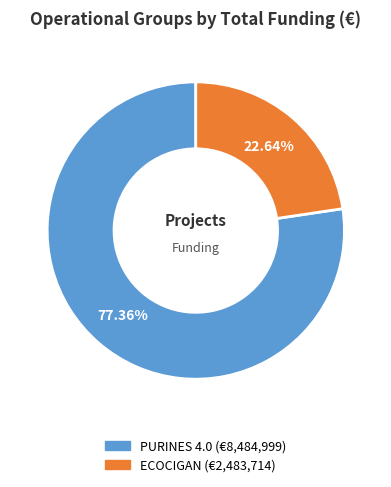

To the nearest percent, what portion does PURINES 4.0 represent?

77%